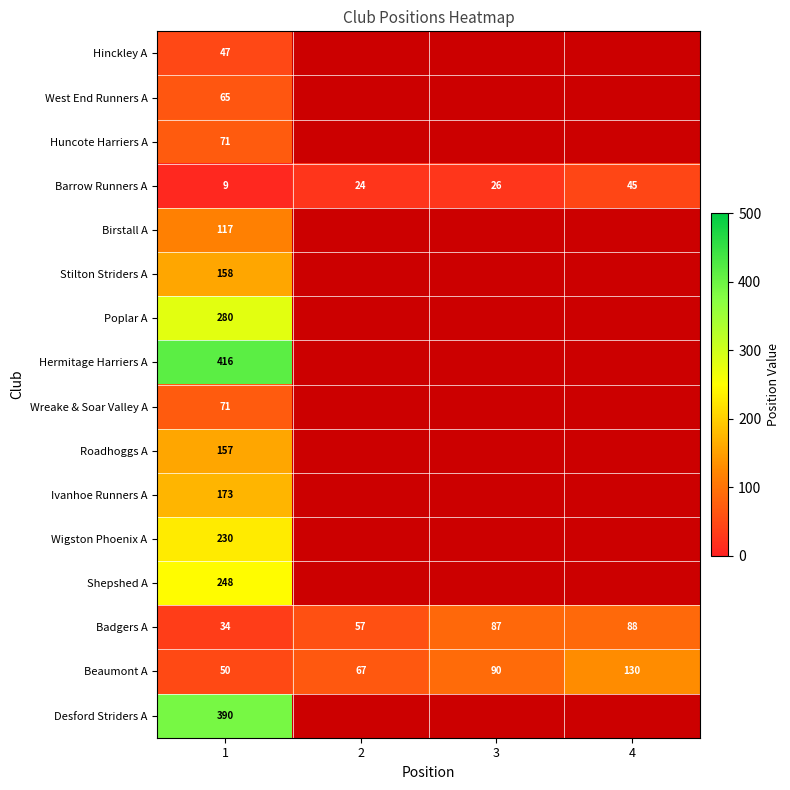

At which category does the chart reach its minimum across all series?

1